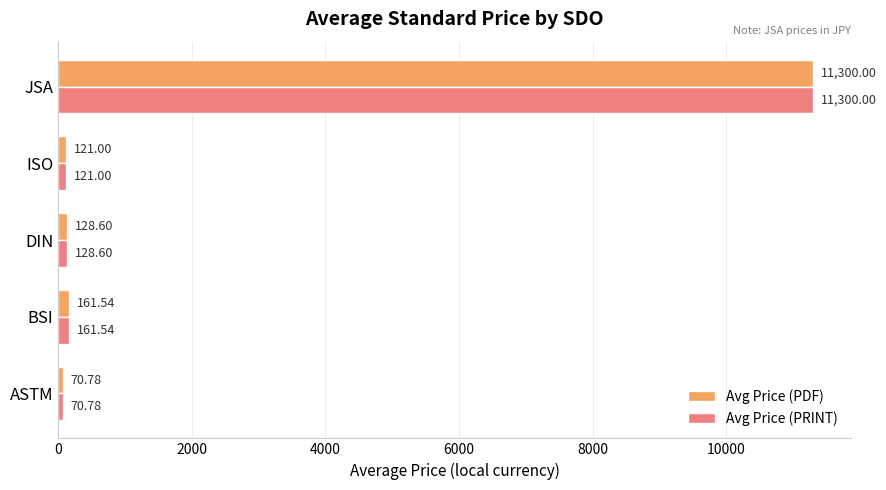

What is the total value across all series at ISO?

242.0